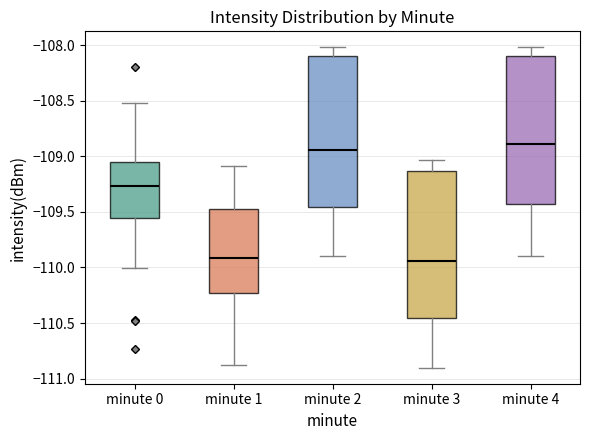

Reading left to right, read every box against the y-axis: the position of its median line, the range the box covers, and the ends of its whiskers. The values are not printed on the chart, so give them approximately, as read against the axis.

minute 0: median -109.25, box -109.55 to -109.05, whiskers -110.00 to -108.50
minute 1: median -109.90, box -110.25 to -109.45, whiskers -110.90 to -109.10
minute 2: median -108.95, box -109.45 to -108.10, whiskers -109.90 to -108.00
minute 3: median -109.95, box -110.45 to -109.15, whiskers -110.90 to -109.05
minute 4: median -108.90, box -109.45 to -108.10, whiskers -109.90 to -108.00